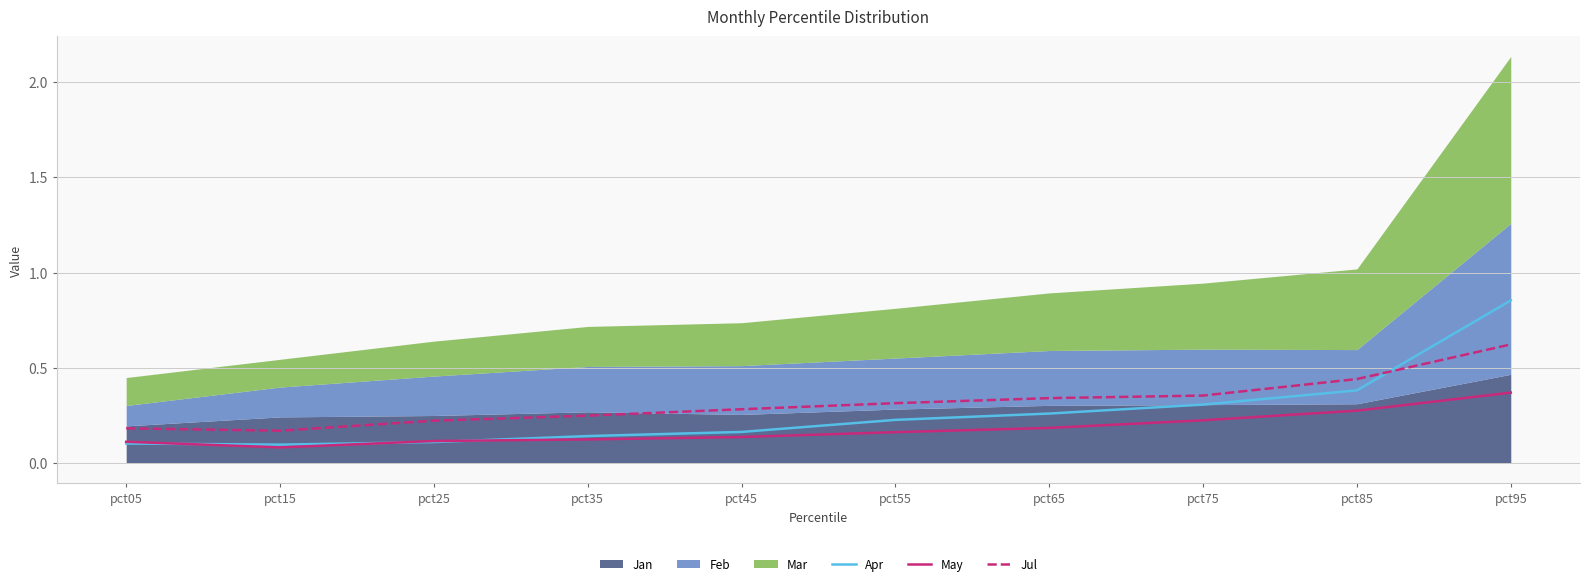

Which series changed the most between pct65 and pct75?

Apr